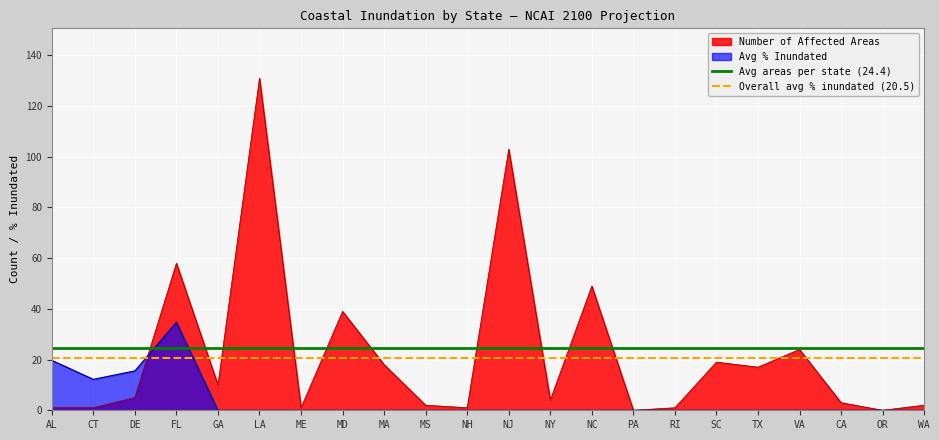

What is the sum of the Avg areas per state (24.4) values at AL and CT?

48.9